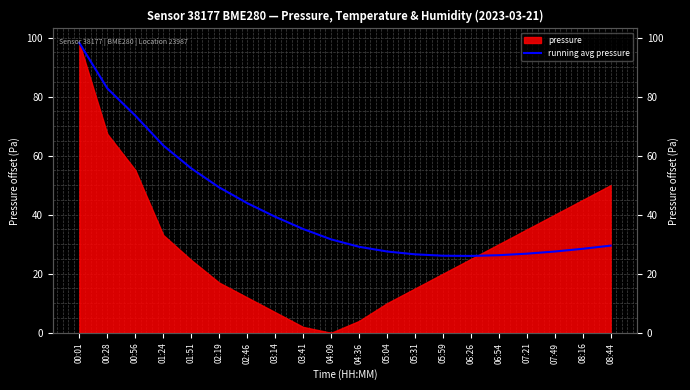

How many interior local valleys (lower than both neighbors) does the data have?

1